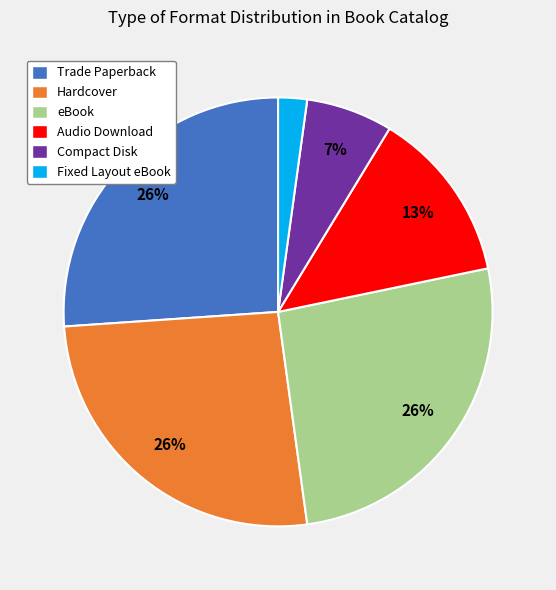

Which has a higher value, Trade Paperback or Fixed Layout eBook?

Trade Paperback